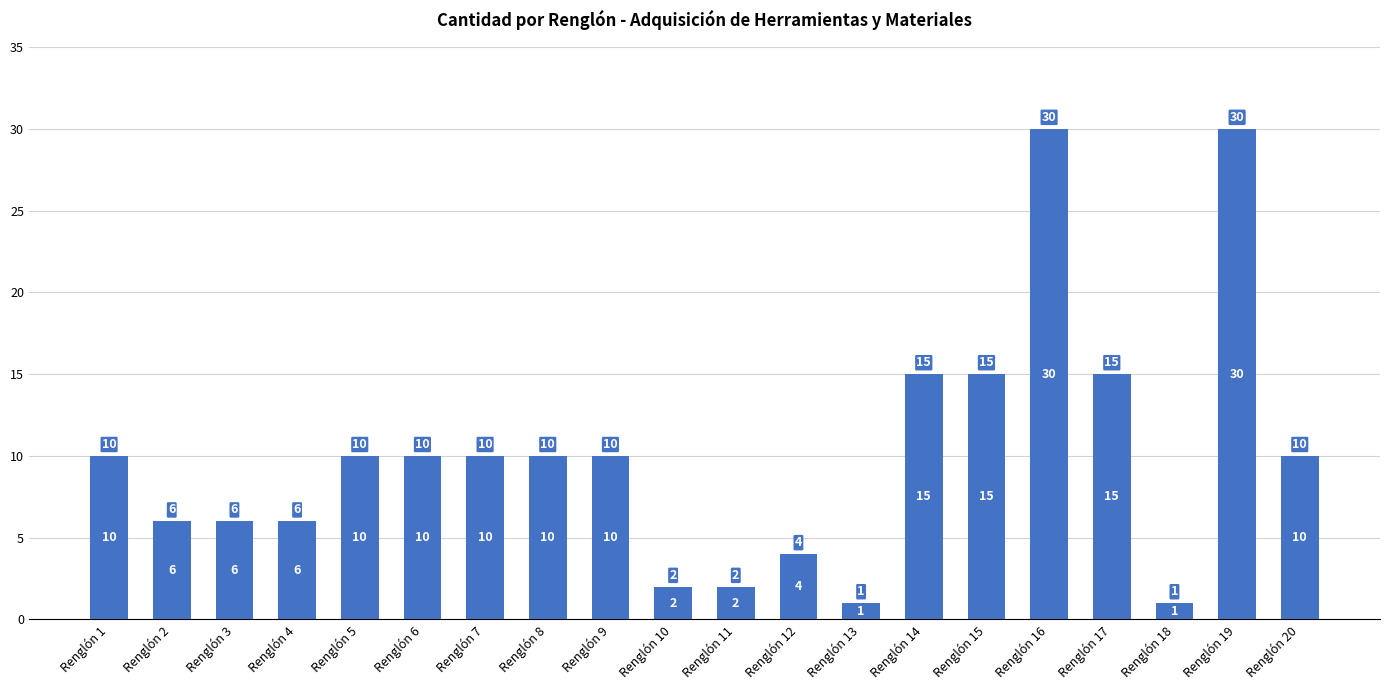

What is the ratio of the value at Renglón 10 to the value at Renglón 13?

2.0